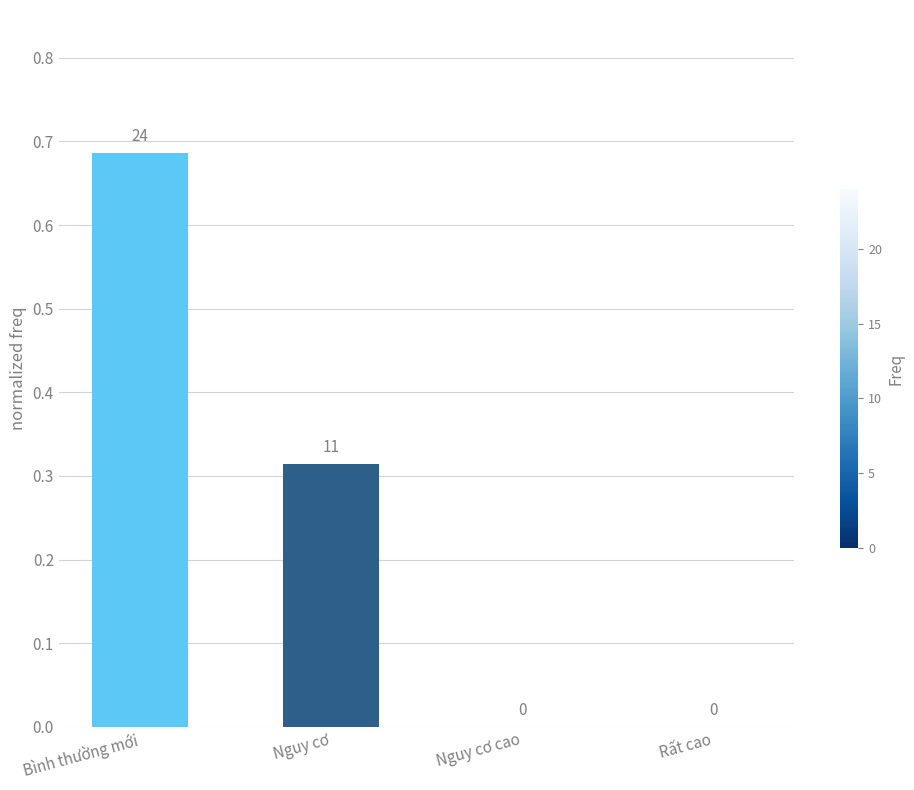

Is it true that the value at Rất cao is -0.4?

False